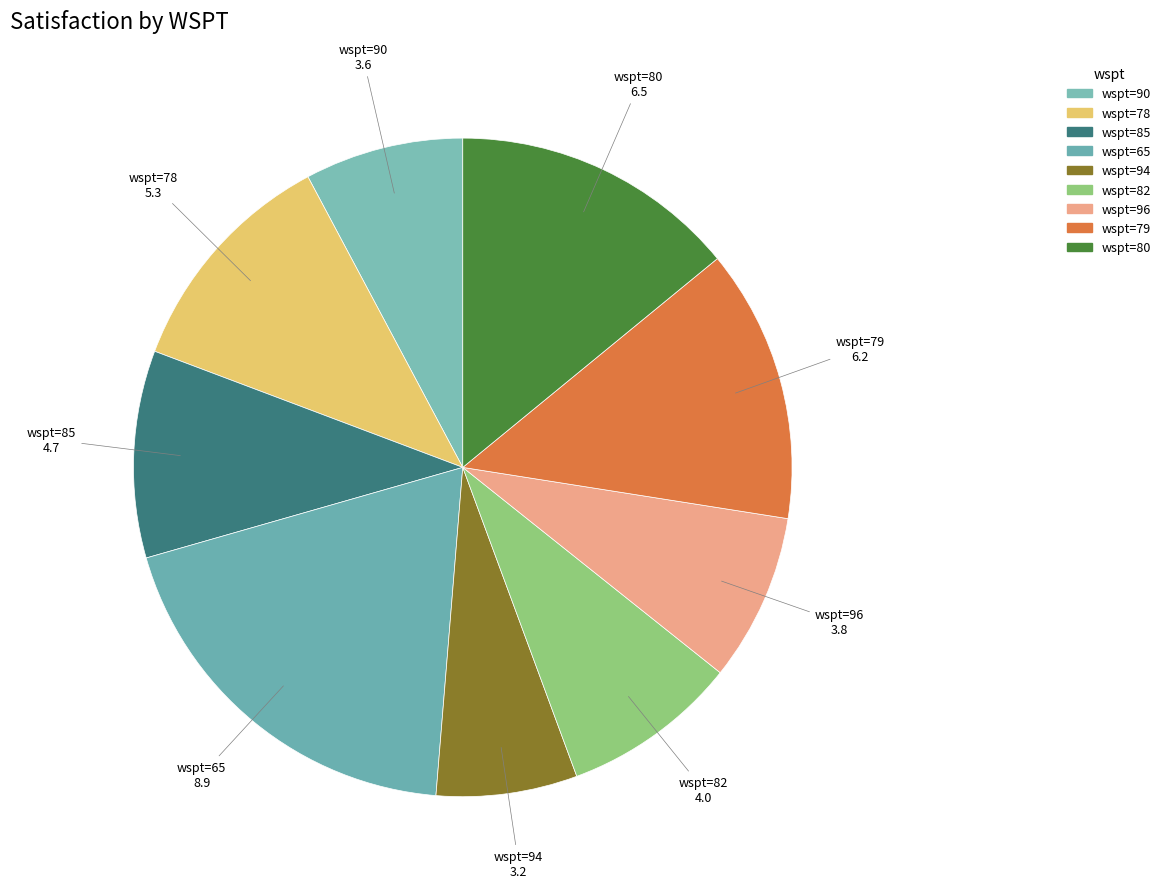

Do wspt=65 and wspt=90 together represent more than half of the pie?

No